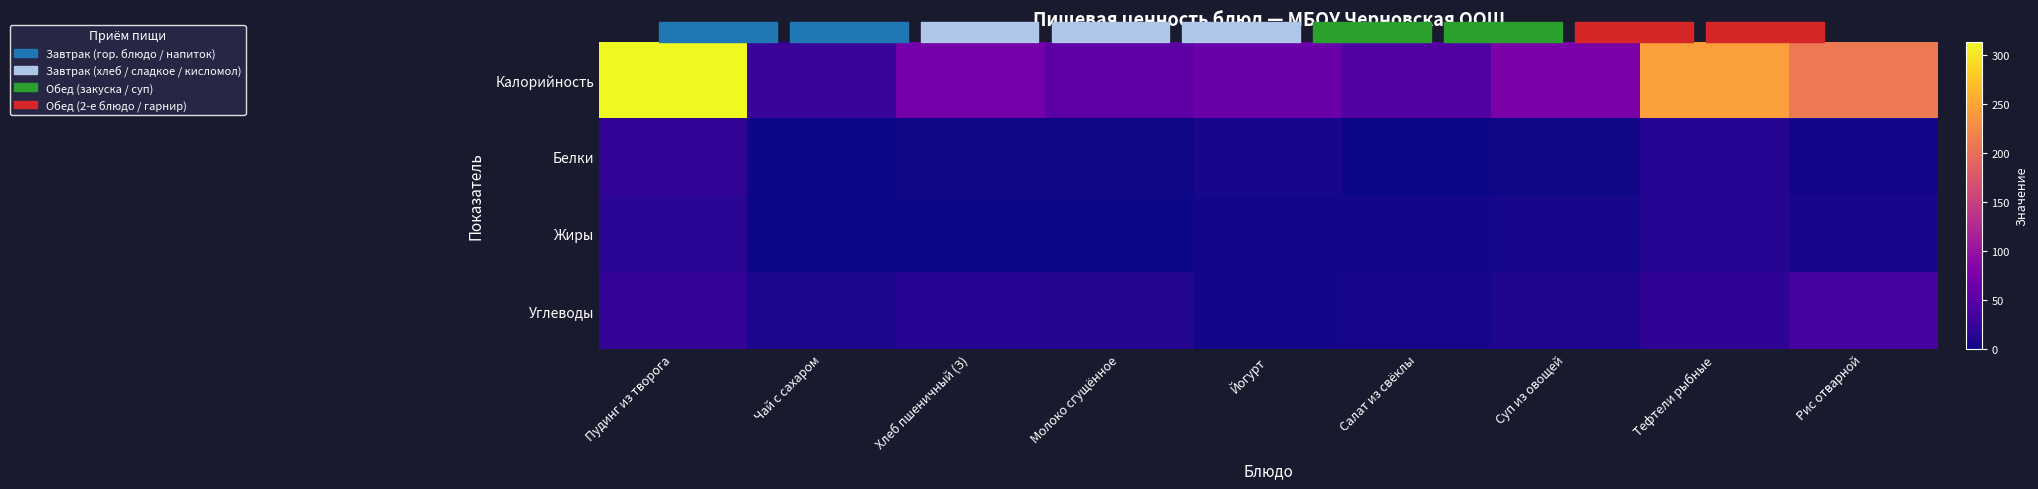

What is the difference between the highest and lowest values at Молоко сгущённое?

52.0